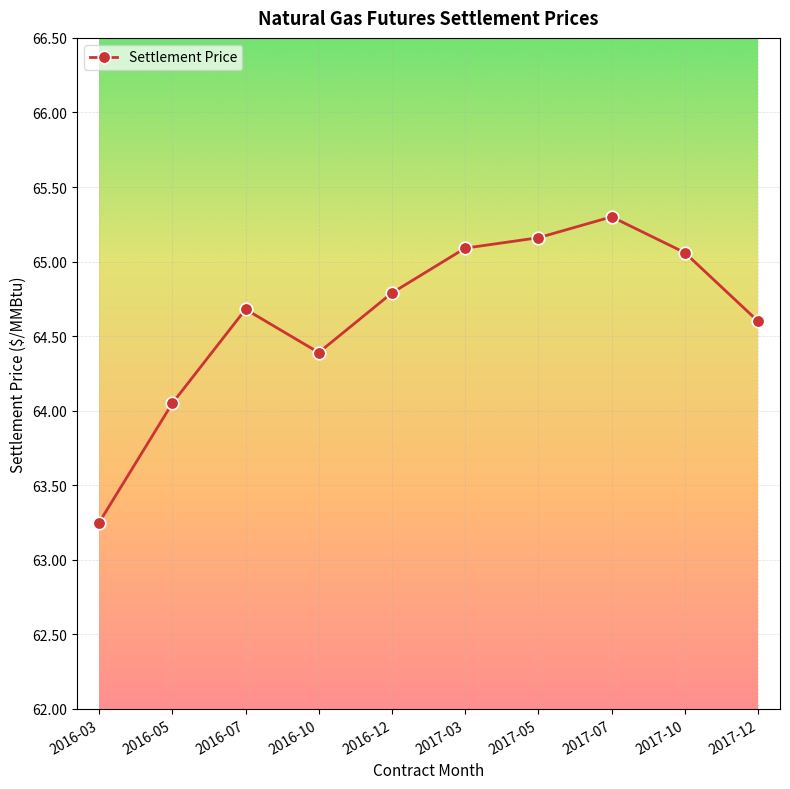

What is the label of the 3rd point from the left?

2016-07